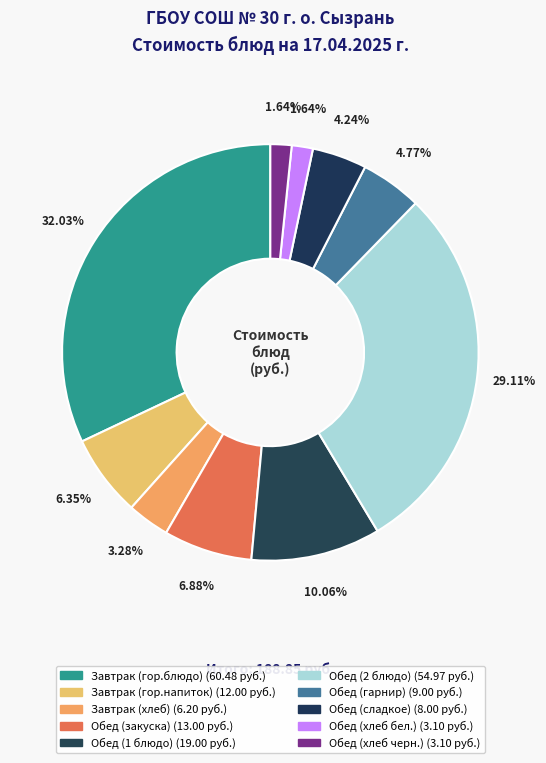

To the nearest percent, what percentage of the pie is Обед (хлеб бел.)?

2%